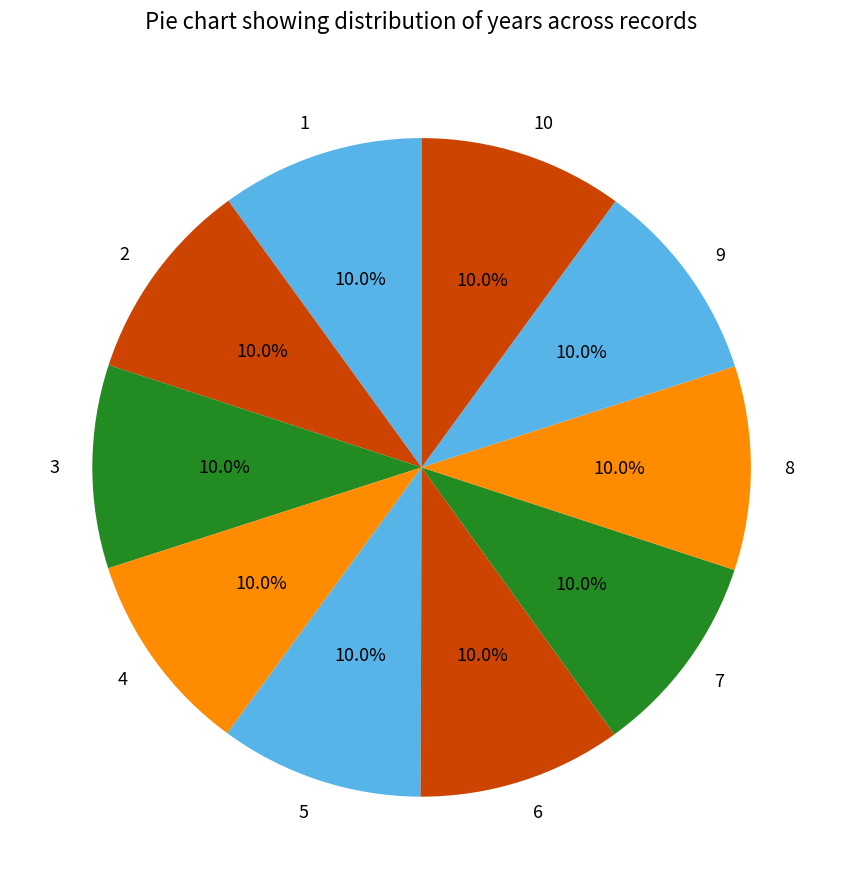

Is it true that 1 is 10% of the pie?

True